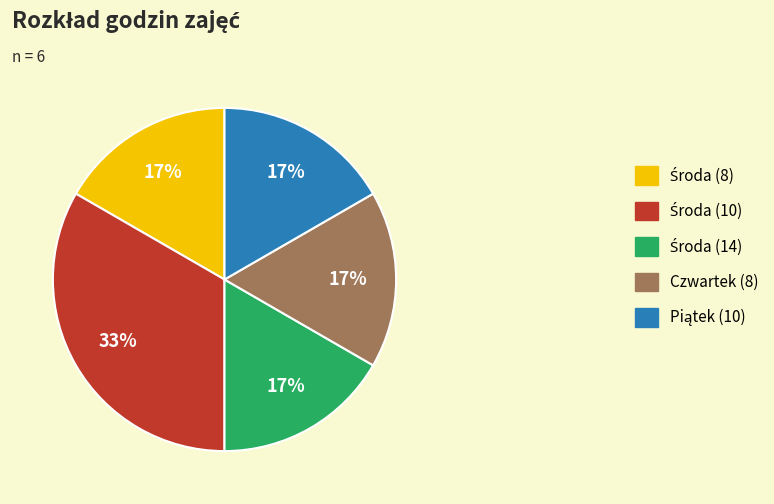

To the nearest percent, what percentage of the pie is Czwartek (8)?

17%